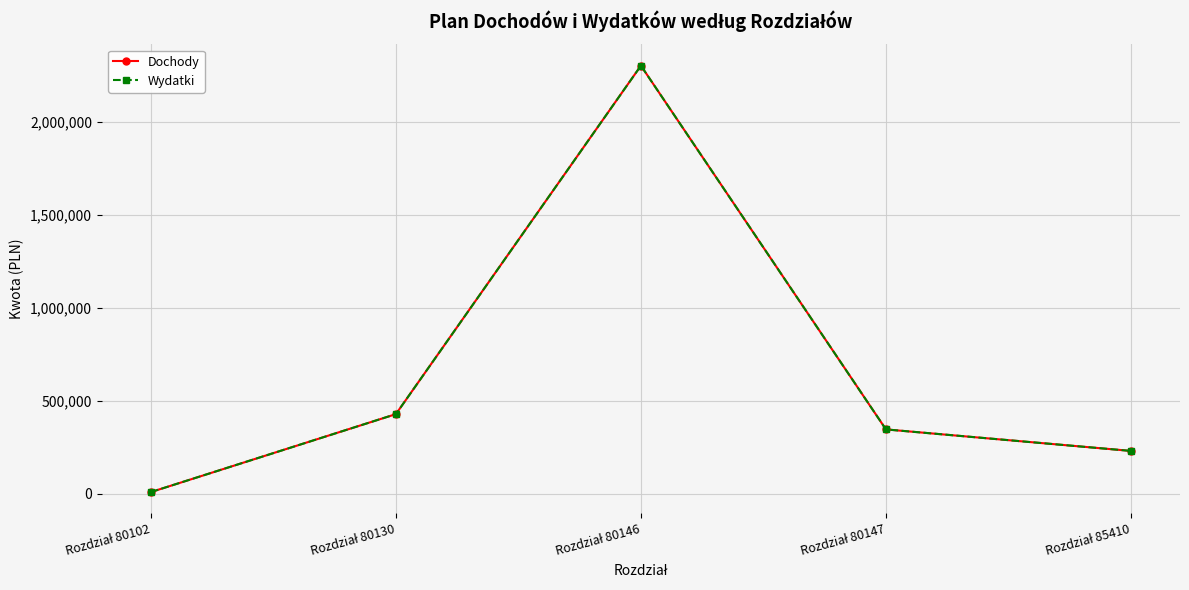

Is this an area chart (filled region under the line)?

No